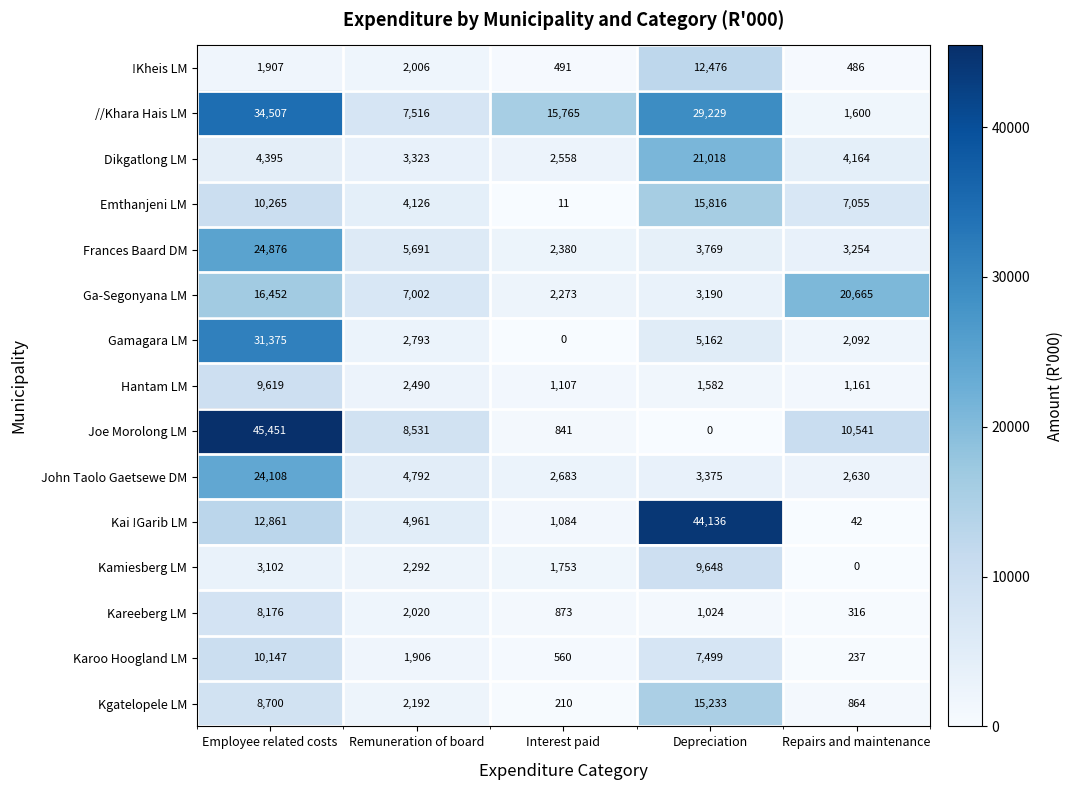

Is it true that Dikgatlong LM equals 5943 at Employee related costs?

False